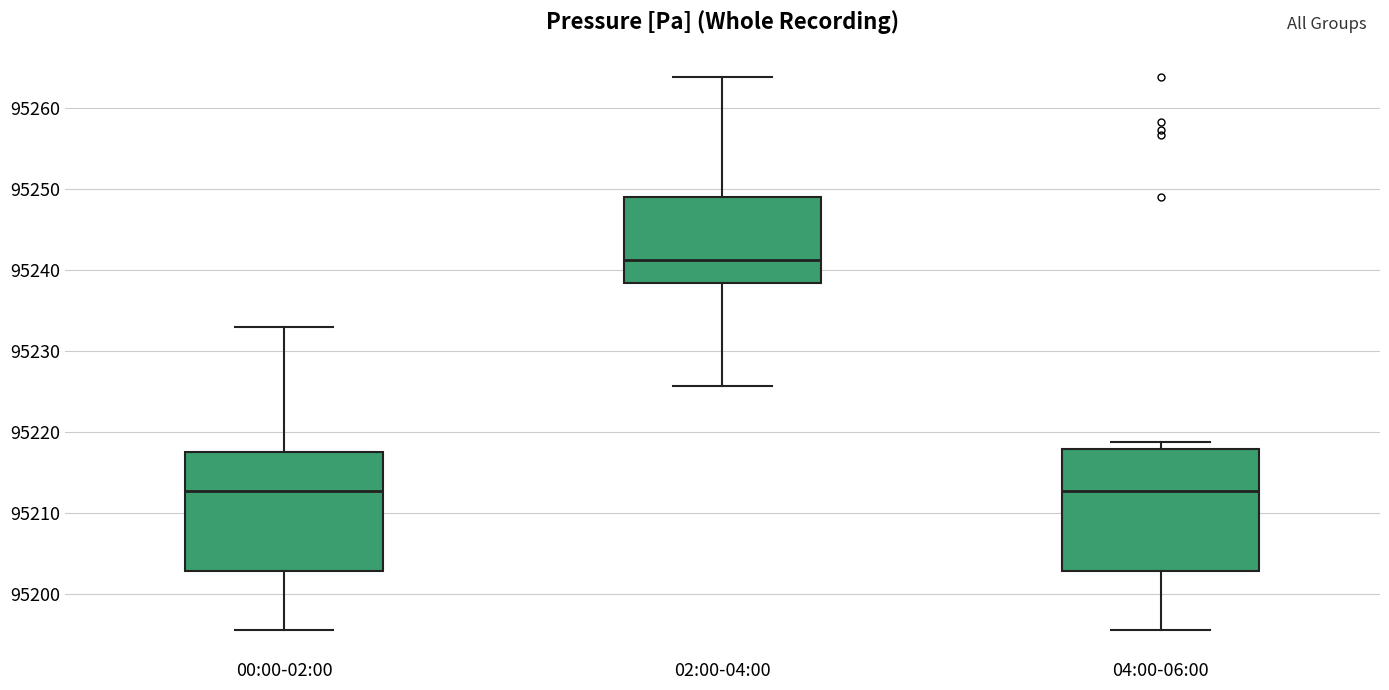

Where does the lower whisker of the box for 00:00-02:00 end on the y-axis? The values are not printed on the chart, so give them approximately, as read against the axis.

95196